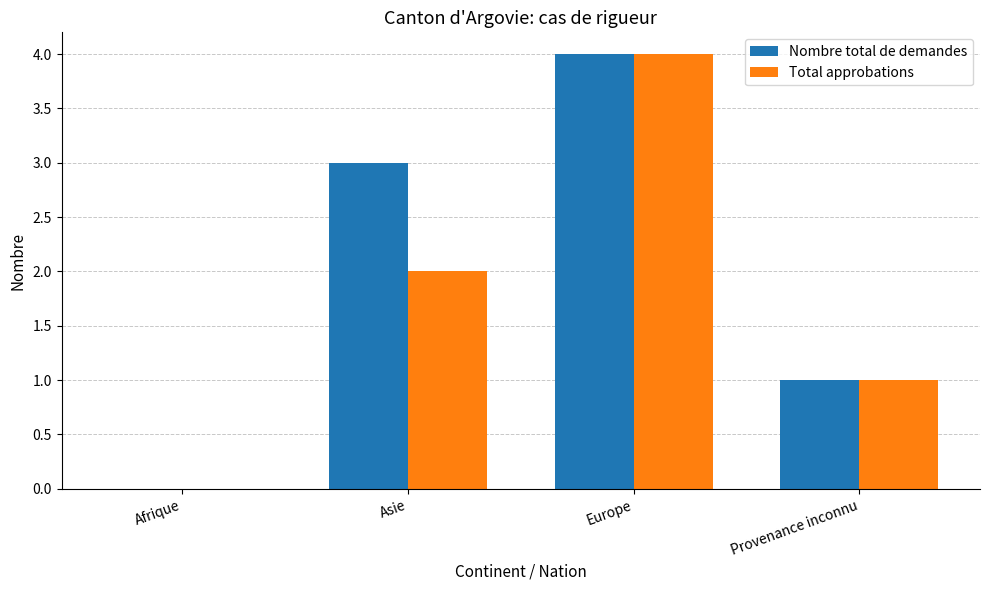

What is the greatest value displayed?

4